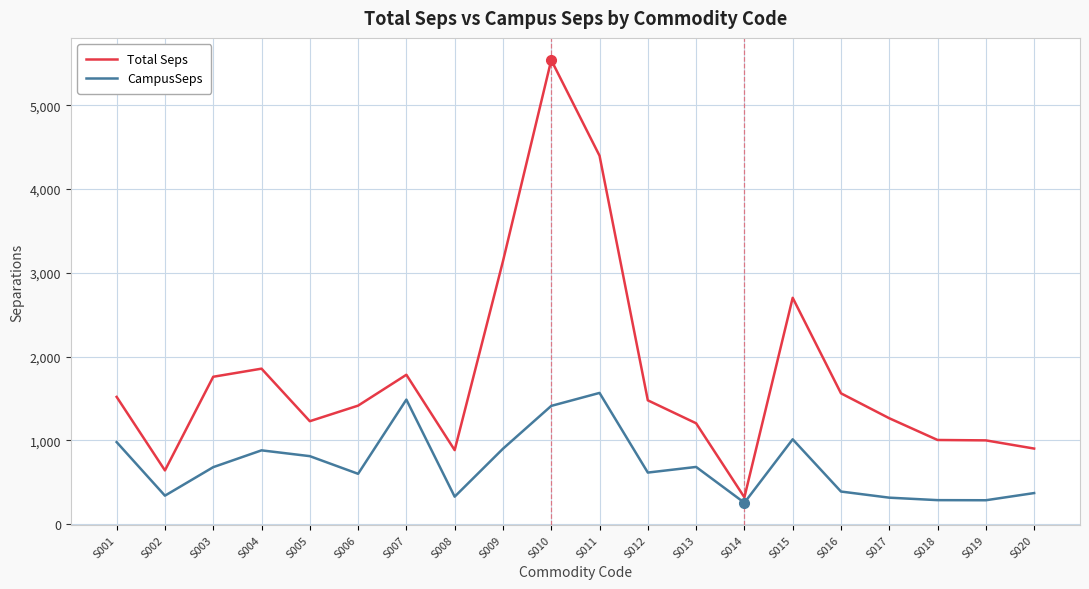

Which series changed the most between S008 and S009?

Total Seps